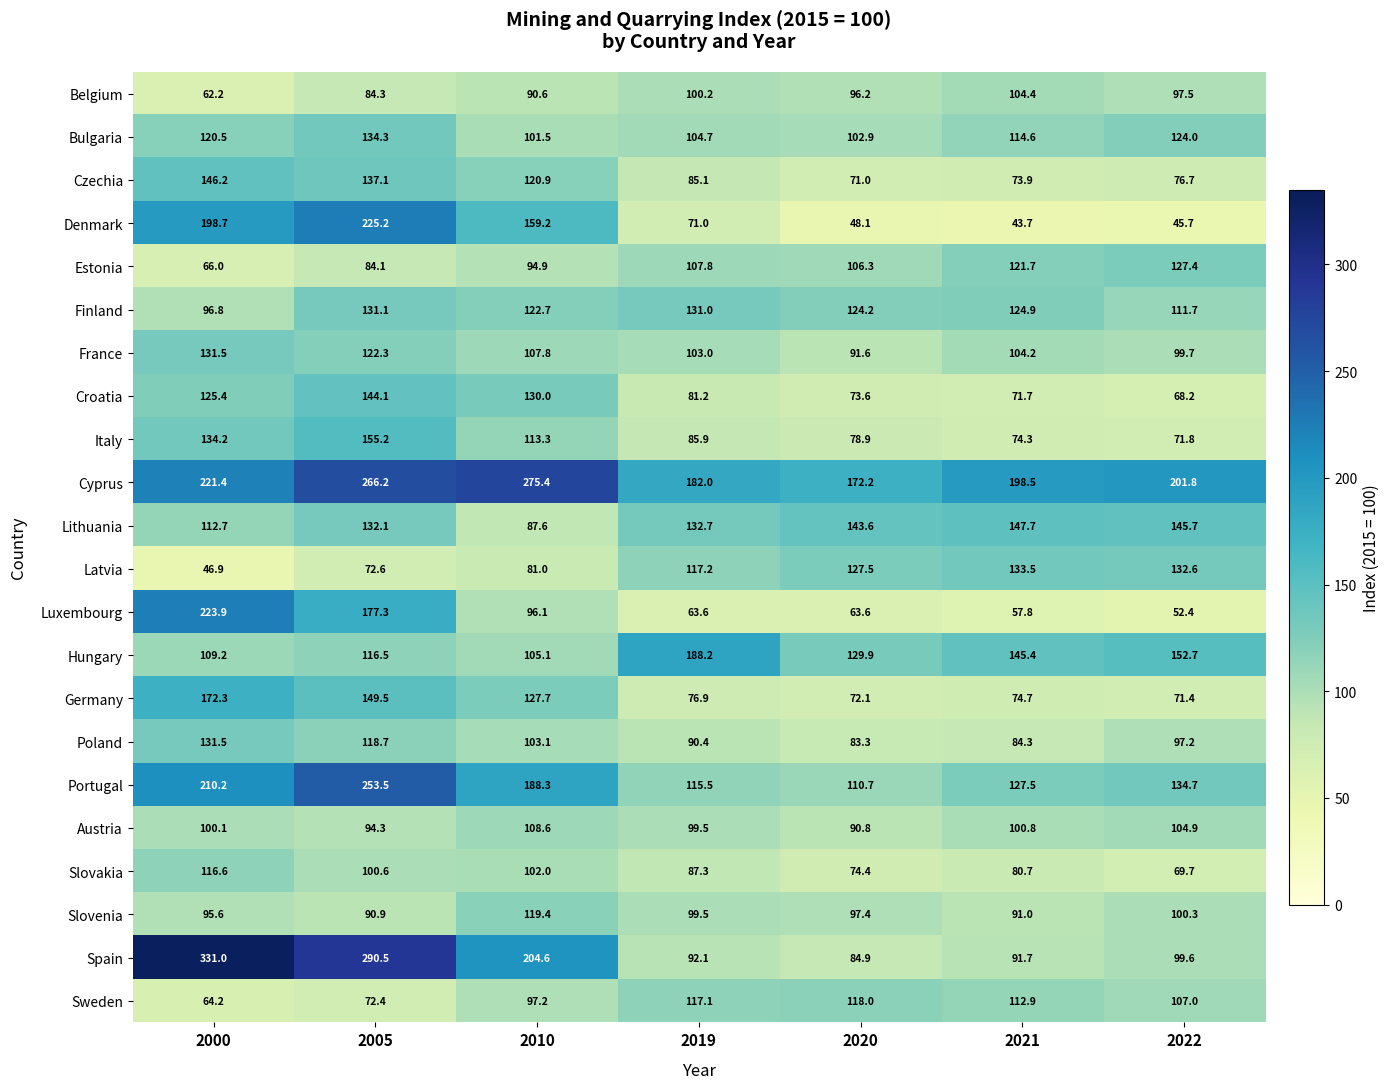

What is the spread (max minus min) of values at 2021?

154.8